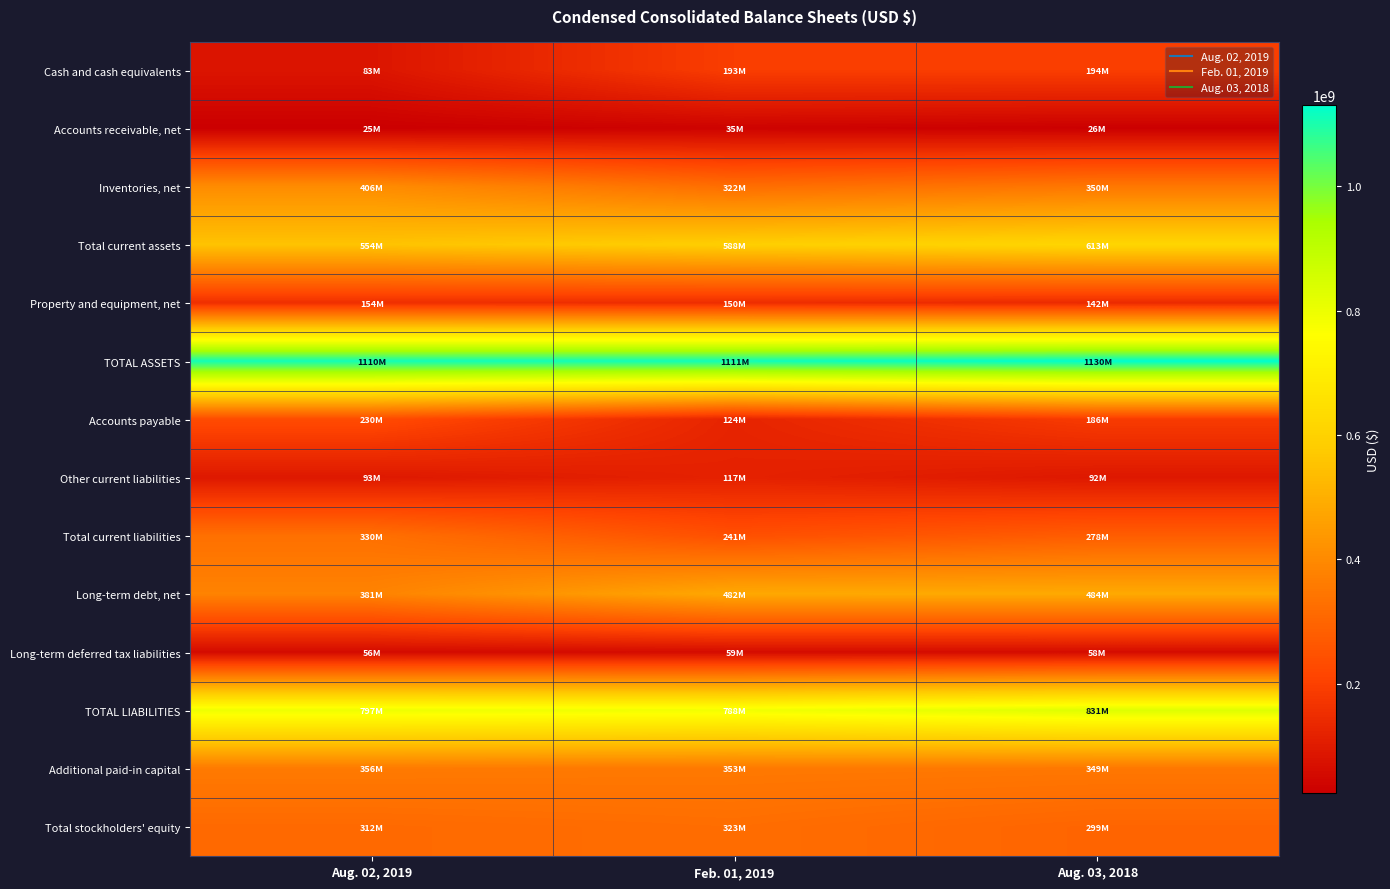

At which category is the sum across all series the highest?

Aug. 03, 2018